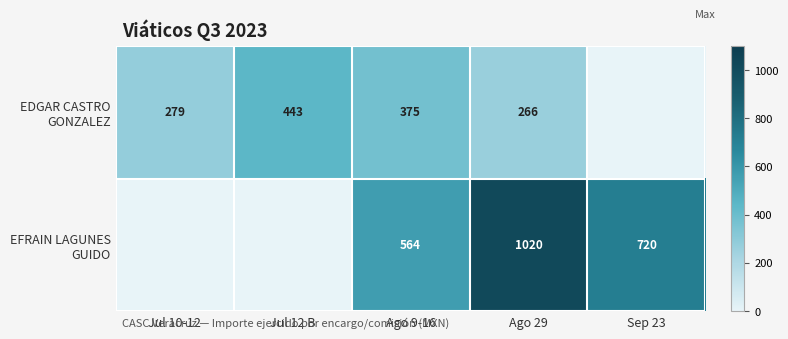

What is the total value across all series at Ago 29?

1286